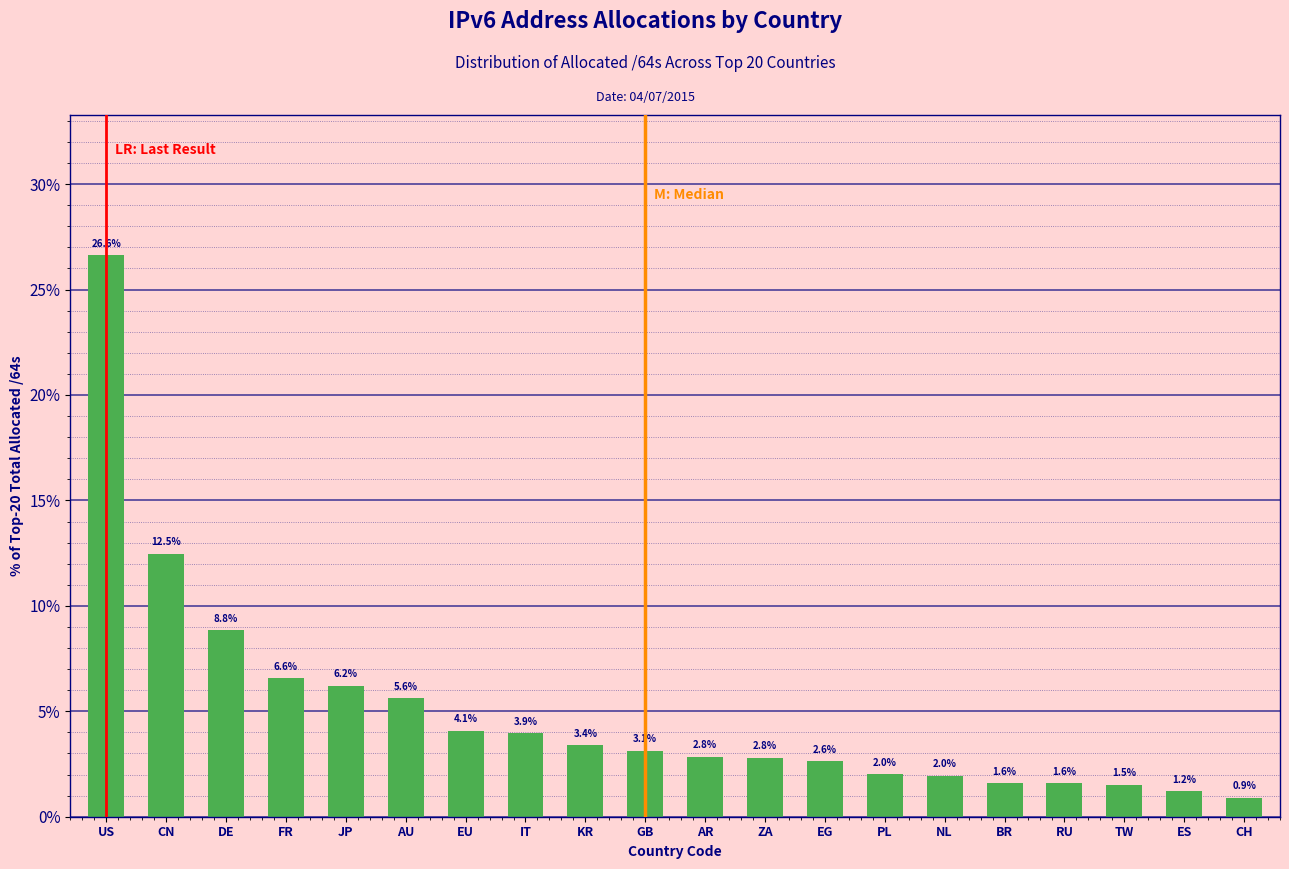

Reading left to right, list all the values displayed in this chart.

US=26.6	CN=12.5	DE=8.8	FR=6.6	JP=6.2	AU=5.6	EU=4.1	IT=3.9	KR=3.4	GB=3.1	AR=2.8	ZA=2.8	EG=2.6	PL=2.0	NL=2.0	BR=1.6	RU=1.6	TW=1.5	ES=1.2	CH=0.9